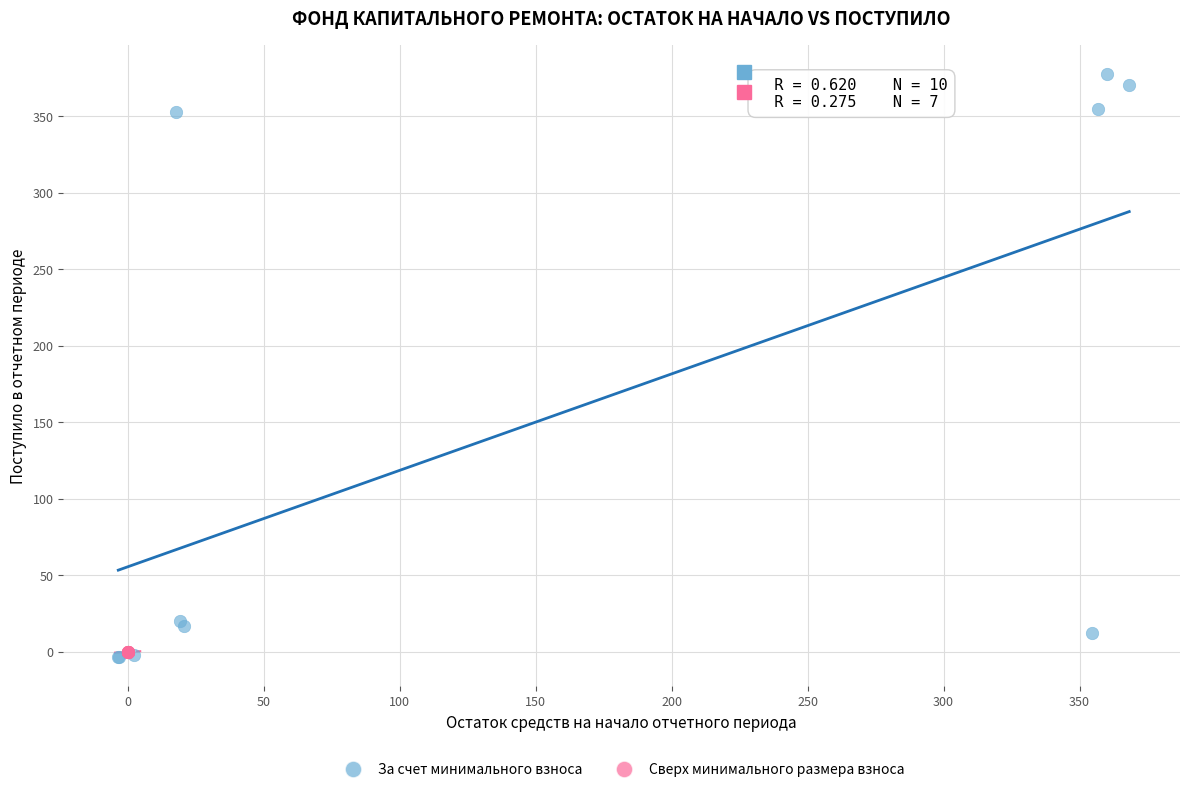

What are all the series names shown in the legend?

За счет минимального взноса, Сверх минимального размера взноса